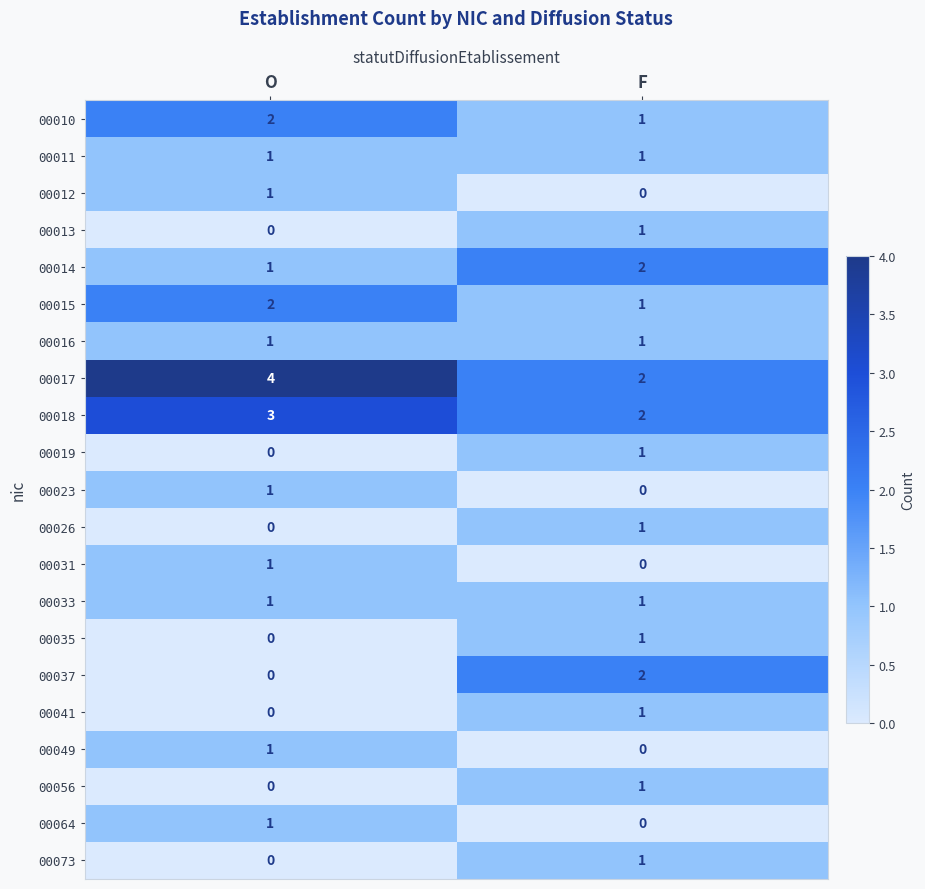

True or false: 00056 has a value of -1 at O.

False